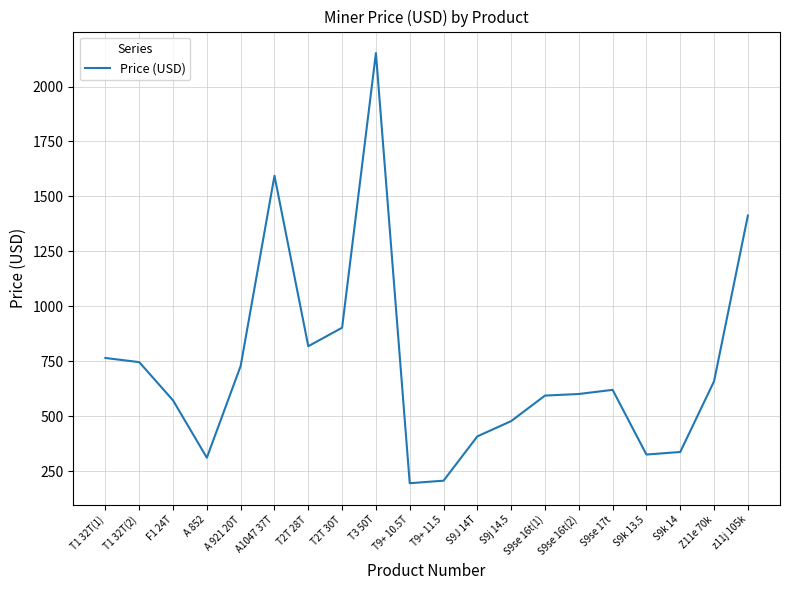

The chart shows a value of 427.5 at A 852. True or false?

False